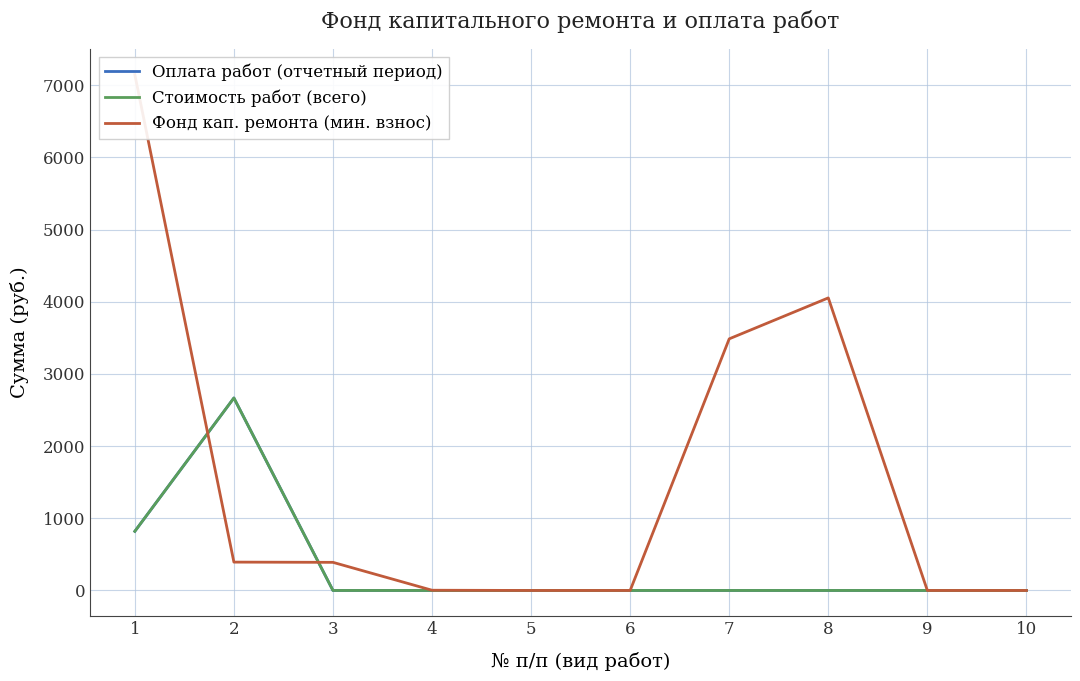

The Стоимость работ (всего) series shows -1673.0 at 9. True or false?

False